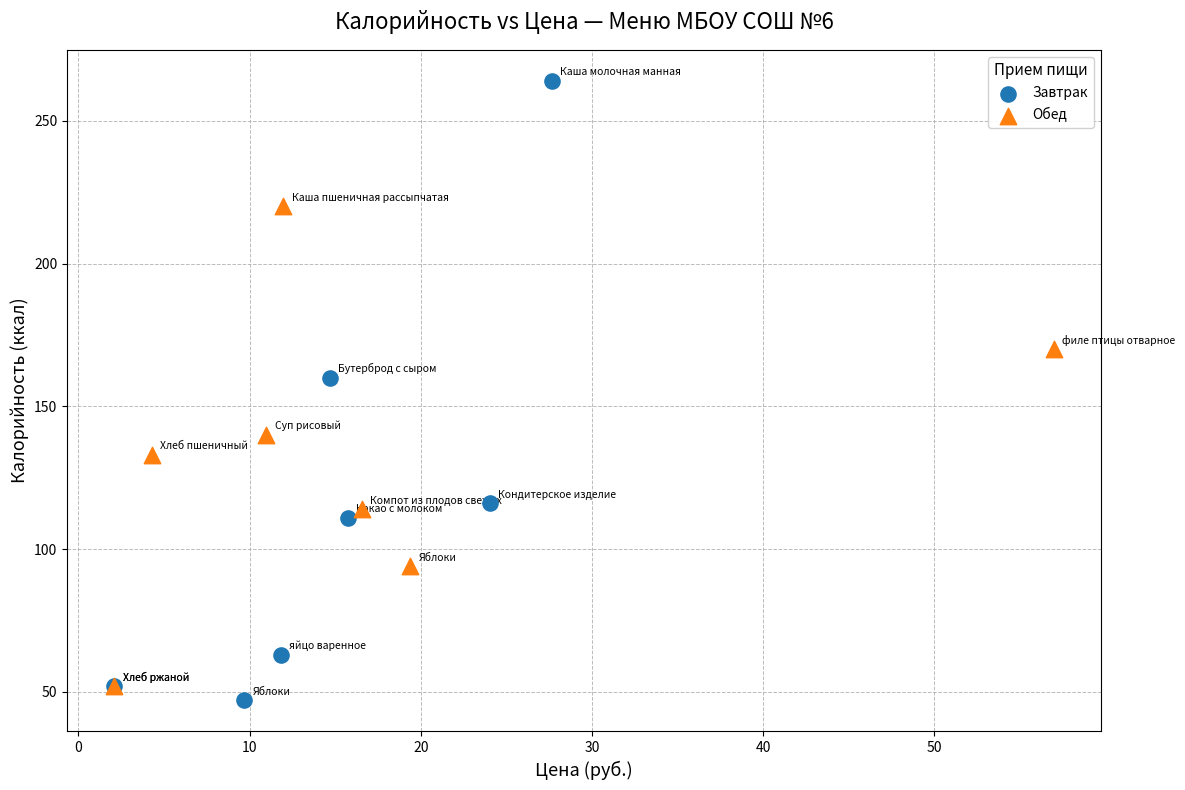

Which series has the largest Y range (max minus min)?

Завтрак